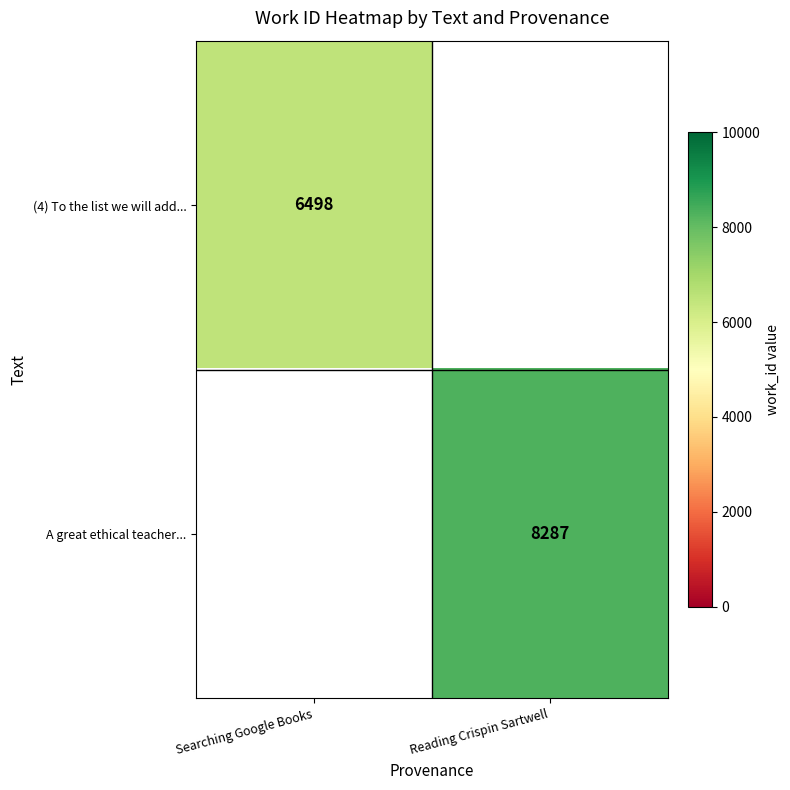

Is it true that A great ethical teacher... equals 12268 at Reading Crispin Sartwell?

False